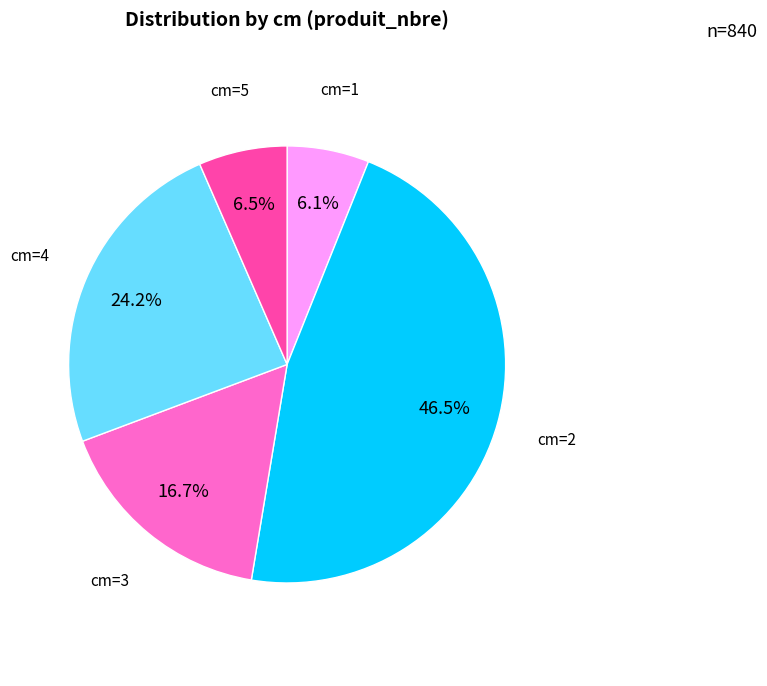

Does any single category account for the majority?

No